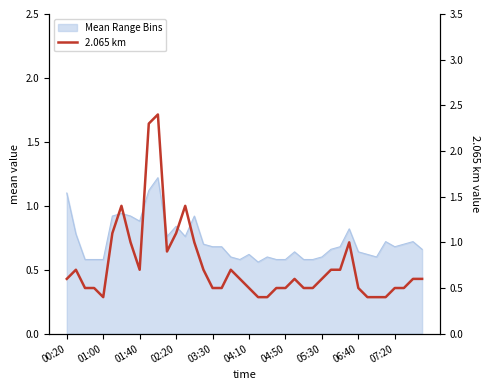

Does the chart have visible grid lines?

No